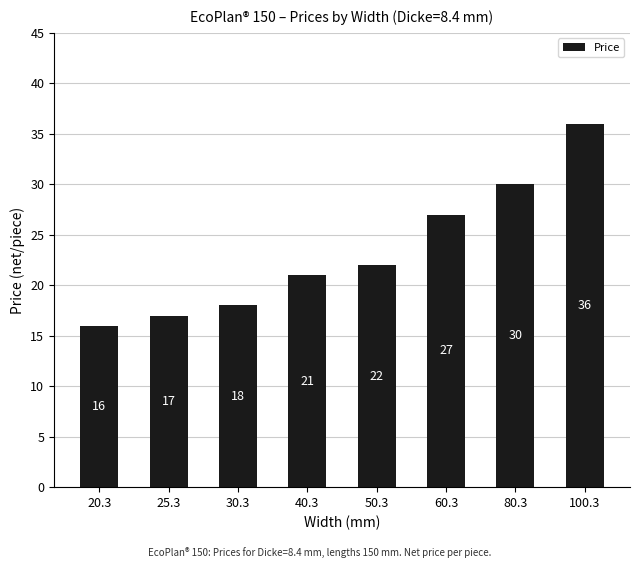

Is it true that the value at 60.3 is 41?

False